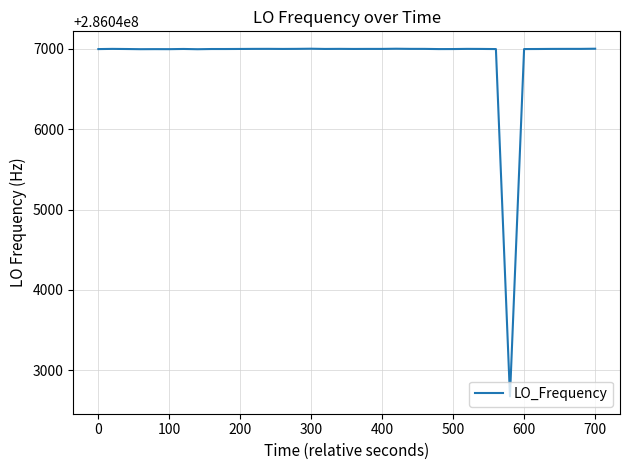

What is the smallest value displayed?

286042673.8